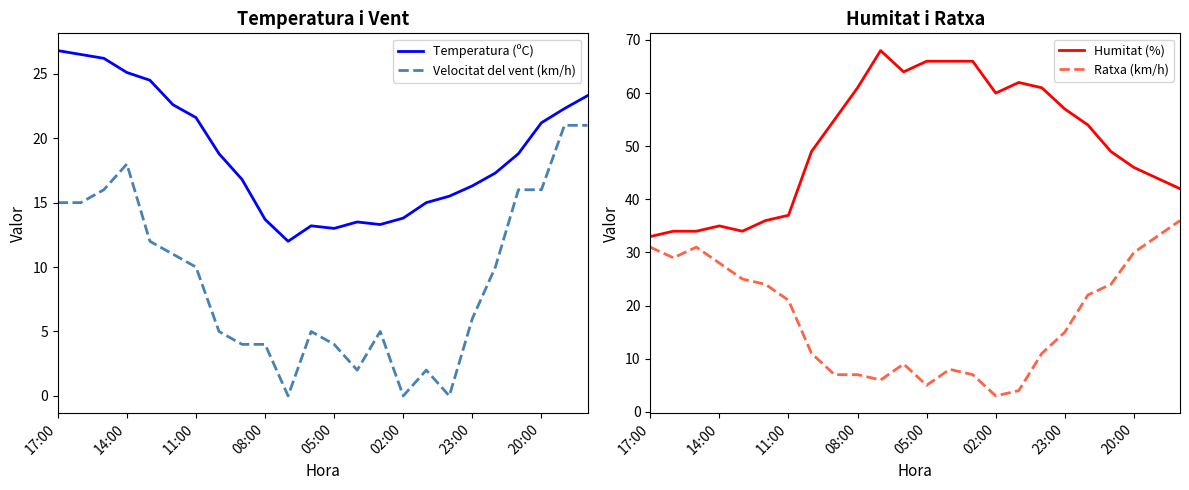

Reading right to left, extract all data points from this chart.

Temperatura (ºC): 23.3	22.3	21.2	18.8	17.3	16.3	15.5	15.0	13.8	13.3	13.5	13.0	13.2	12.0	13.7	16.8	18.8	21.6	22.6	24.5	25.1	26.2	26.5	26.8
Velocitat del vent (km/h): 21.0	21.0	16.0	16.0	10.0	6.0	0.0	2.0	0.0	5.0	2.0	4.0	5.0	0.0	4.0	4.0	5.0	10.0	11.0	12.0	18.0	16.0	15.0	15.0
Humitat (%): 42.0	44.0	46.0	49.0	54.0	57.0	61.0	62.0	60.0	66.0	66.0	66.0	64.0	68.0	61.0	55.0	49.0	37.0	36.0	34.0	35.0	34.0	34.0	33.0
Ratxa (km/h): 36.0	33.0	30.0	24.0	22.0	15.0	11.0	4.0	3.0	7.0	8.0	5.0	9.0	6.0	7.0	7.0	11.0	21.0	24.0	25.0	28.0	31.0	29.0	31.0